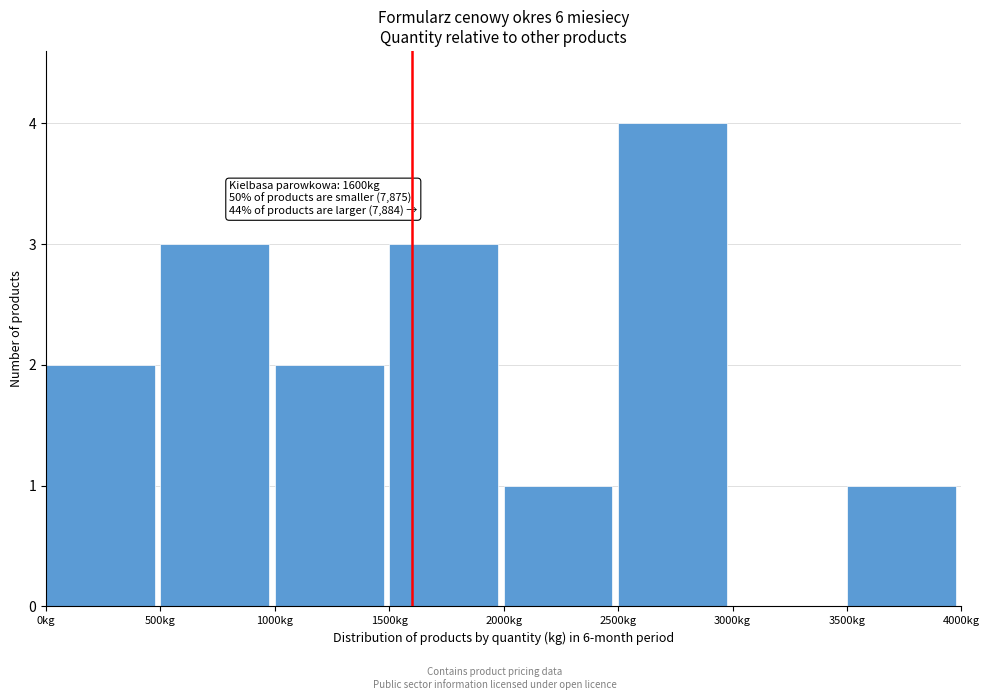

Over which range of the x-axis is the bar tallest?

2500 to 3000